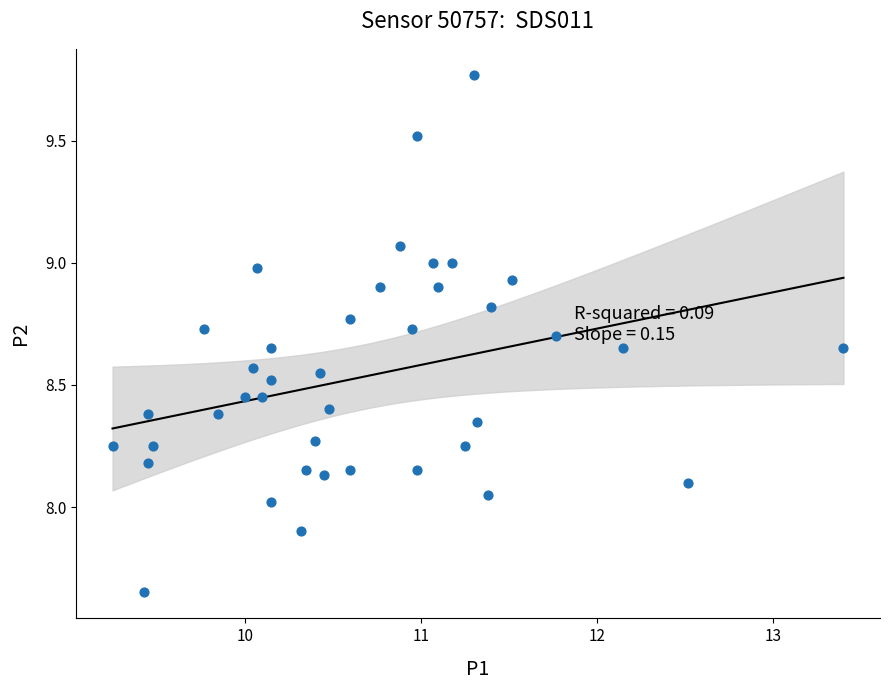

What is the range of X values (max minus min)?

4.2